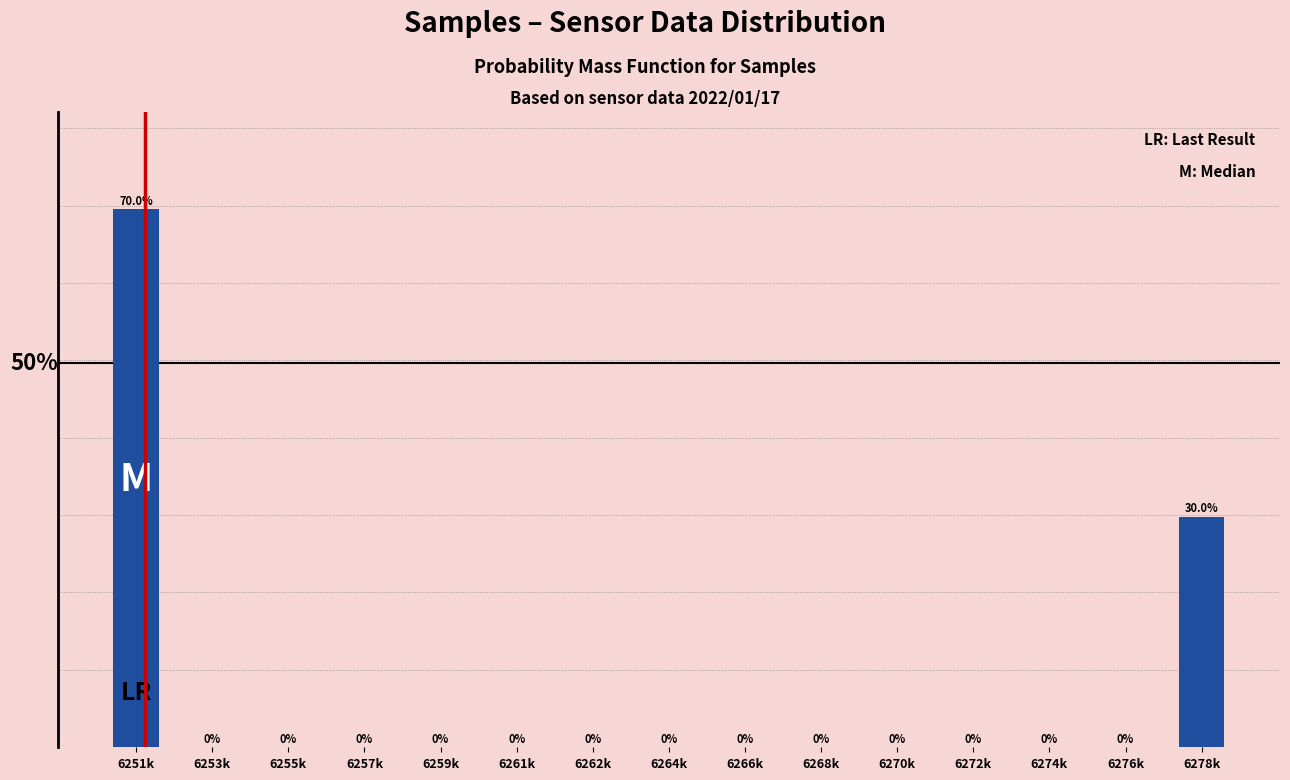

At which category does the chart reach its peak across all series?

6251k